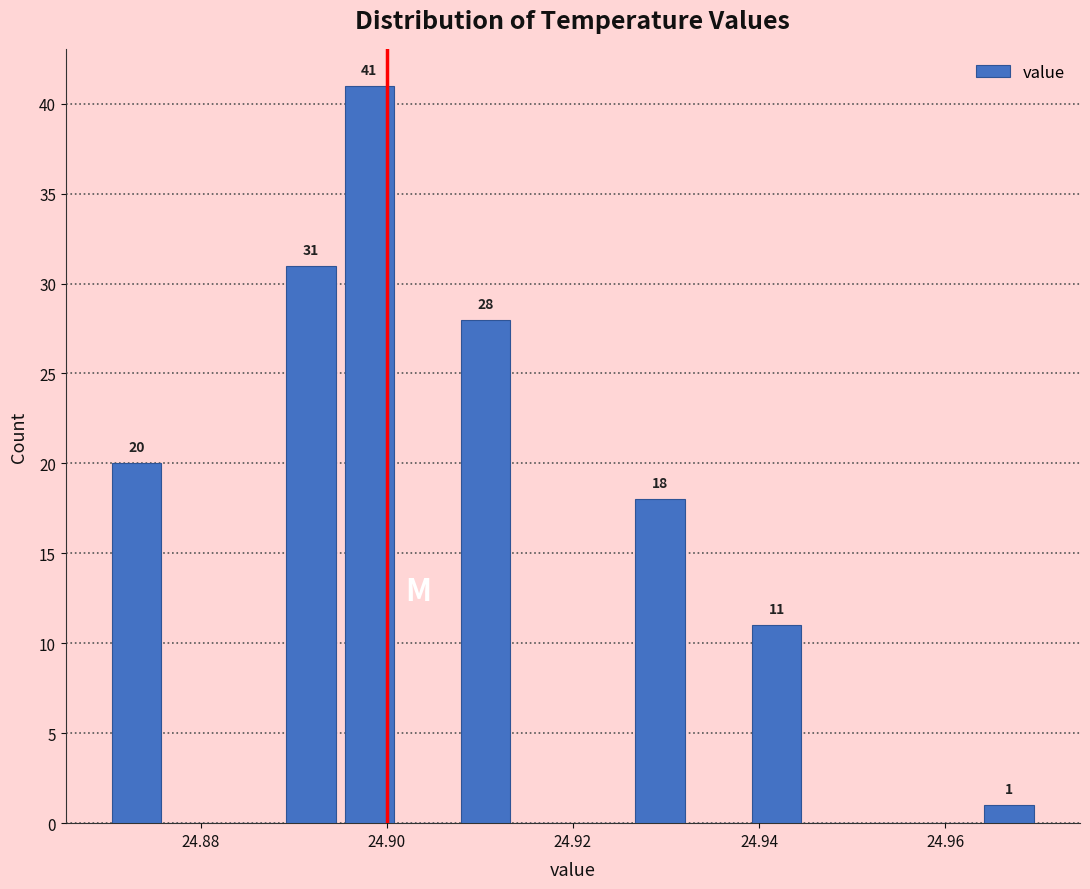

Around what value on the x-axis is the tallest bar? Give the approximate position of its centre, as read against the axis.

24.898